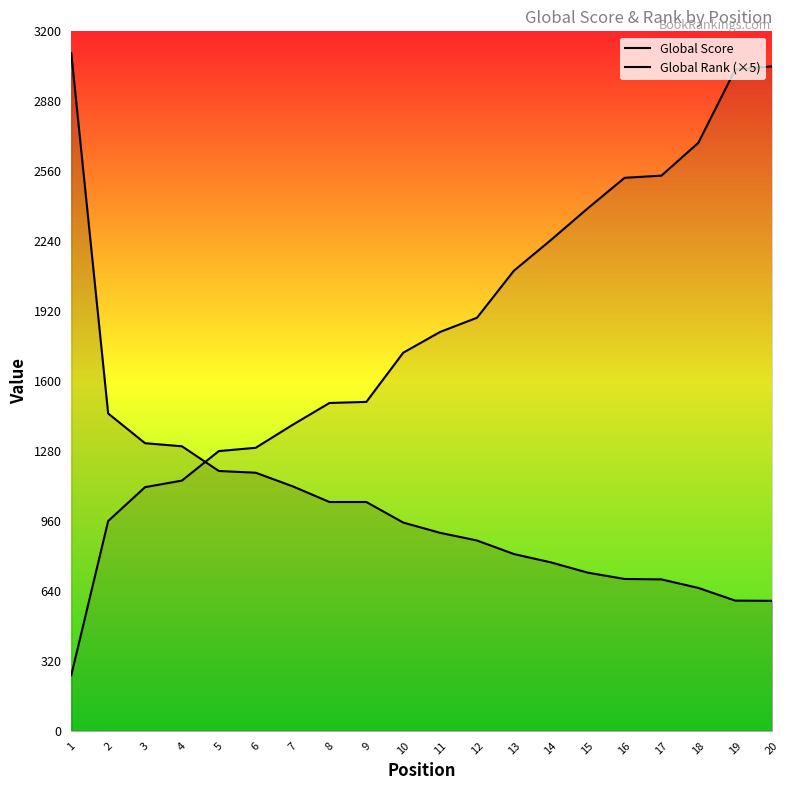

Where does the Global Rank (×5) series first go above 1825?

12